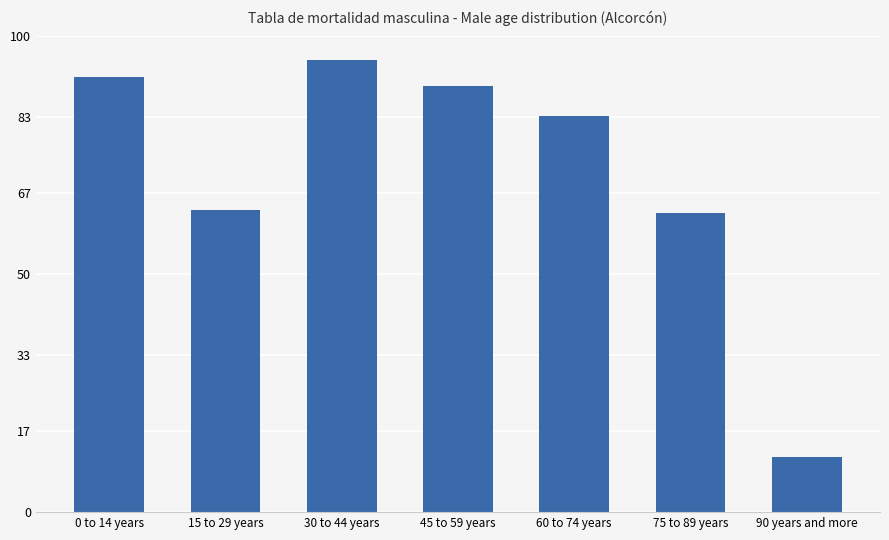

What is the greatest value displayed?

95.0